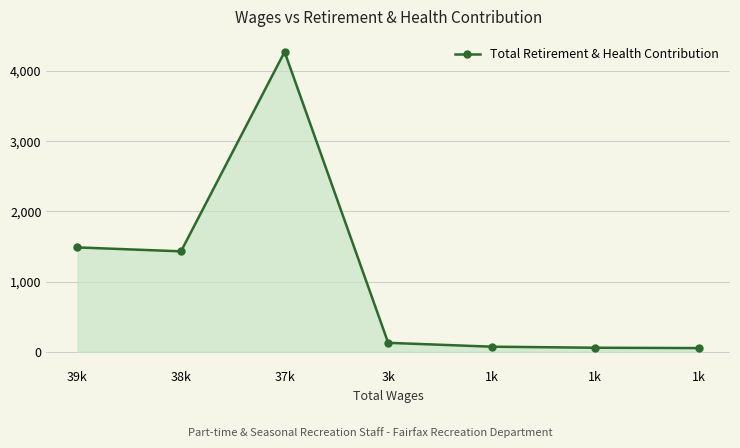

Reading left to right, what are all the values shown in this chart?

39k=1487	38k=1431	37k=4272	3k=128	1k=73	1k=58	1k=53